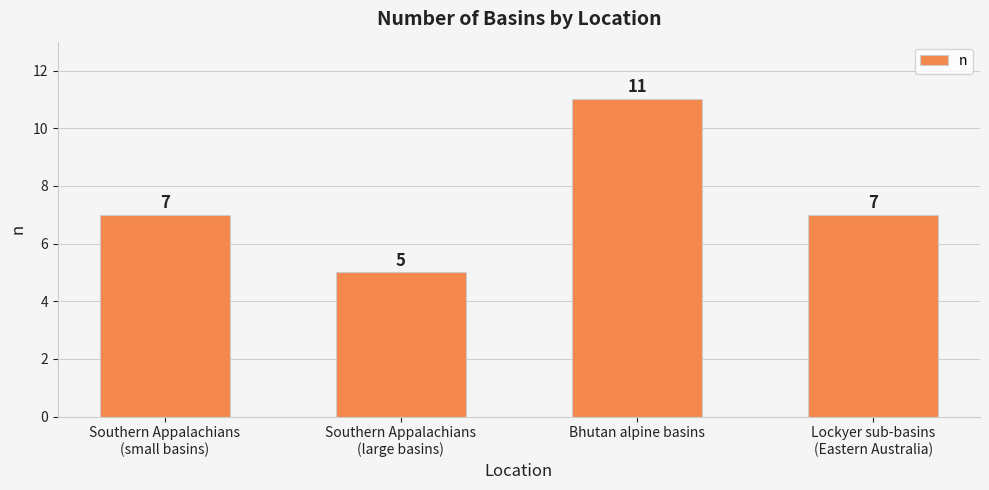

How many series are shown in this chart?

1